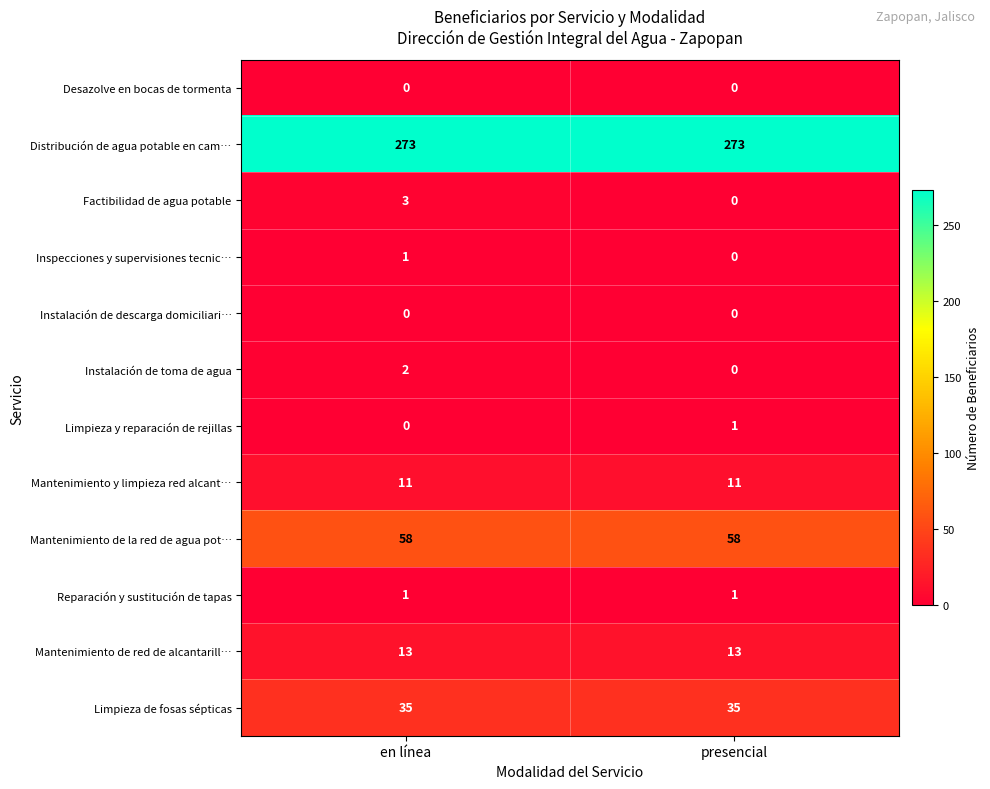

What is the approximate value of Mantenimiento de red de alcantarill… at presencial?

13